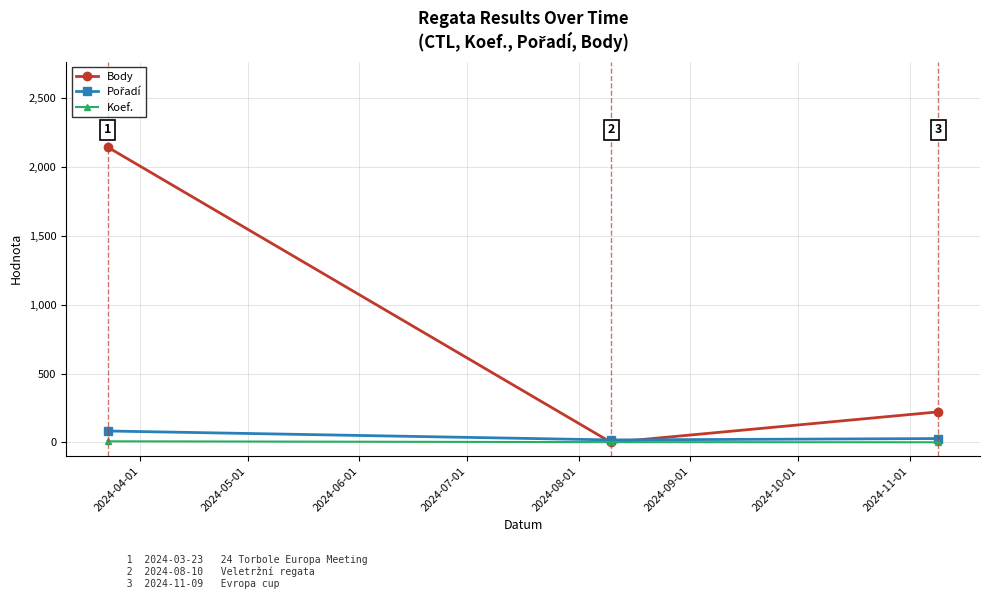

What is the greatest value displayed?

2146